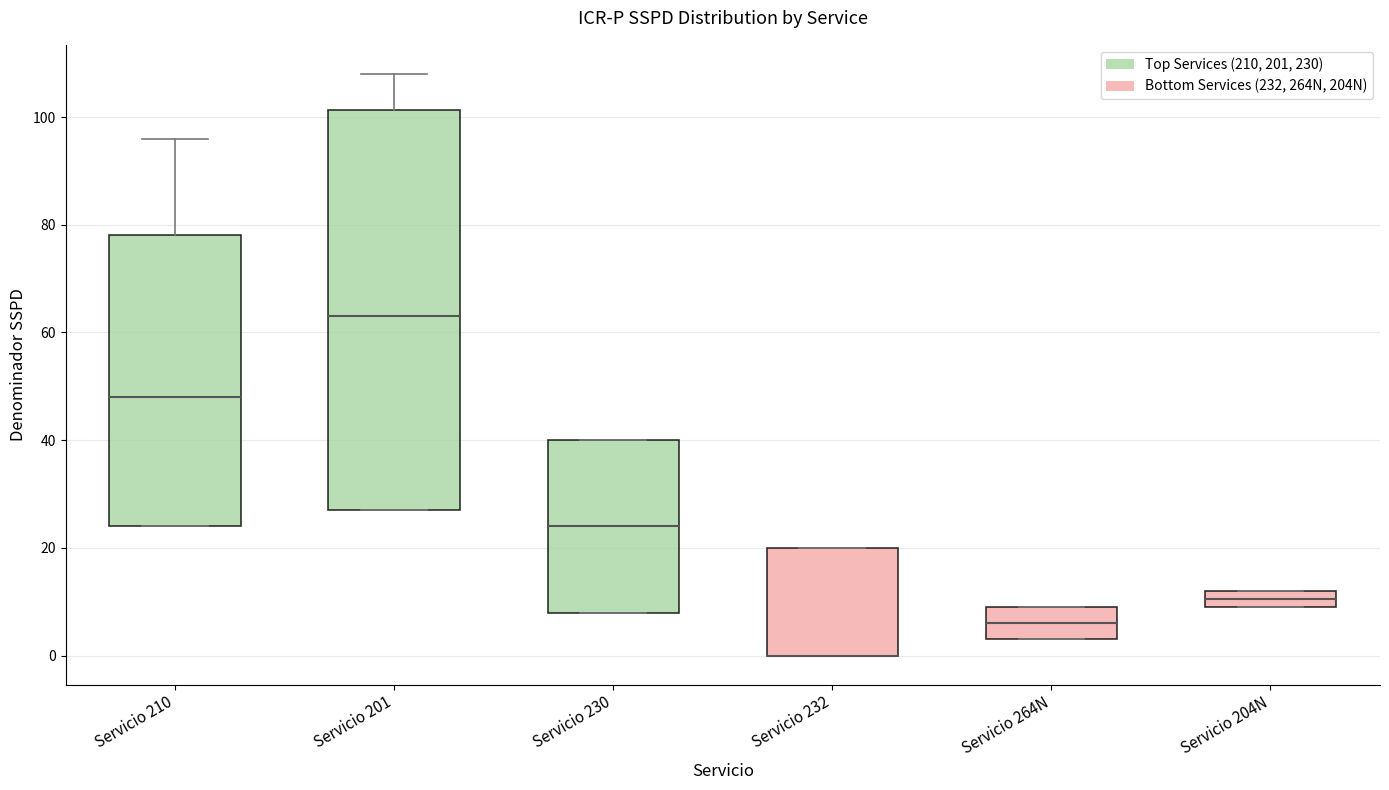

Comparing the boxes themselves (not the whiskers), which one is the tallest?

Servicio 201